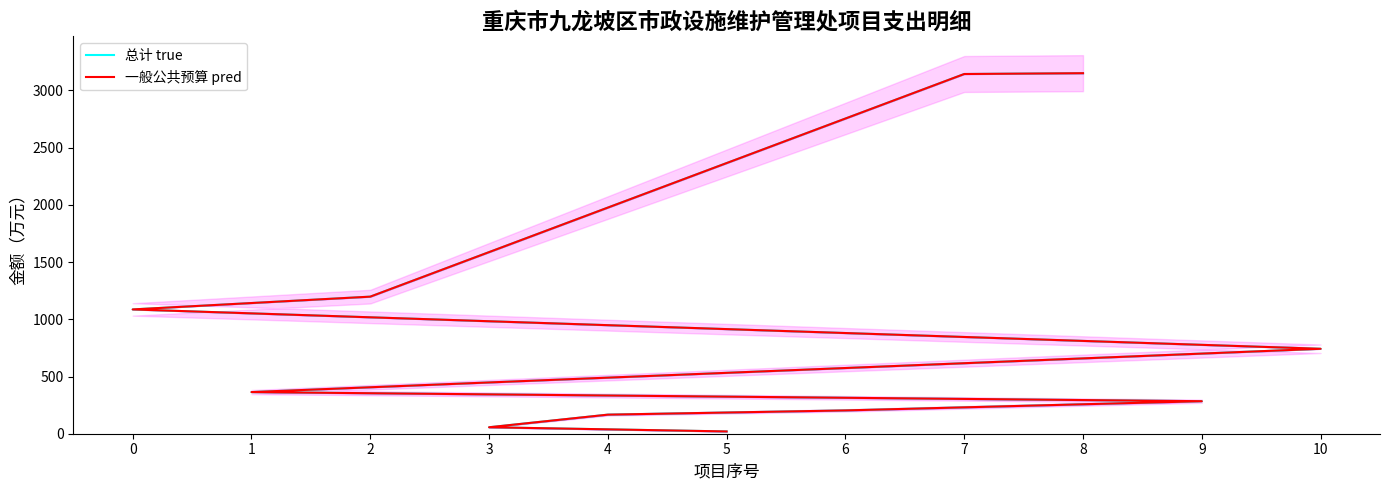

At how many categories does at least one series exceed 497?

5